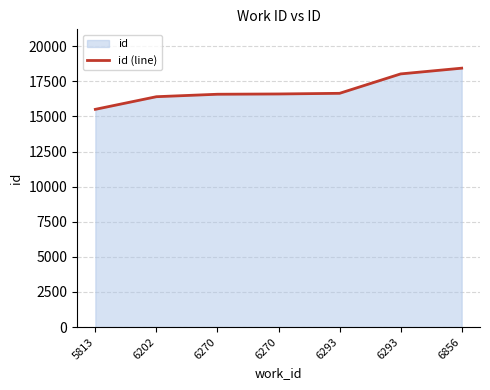

What is the value of the 5th point from the left?

16645